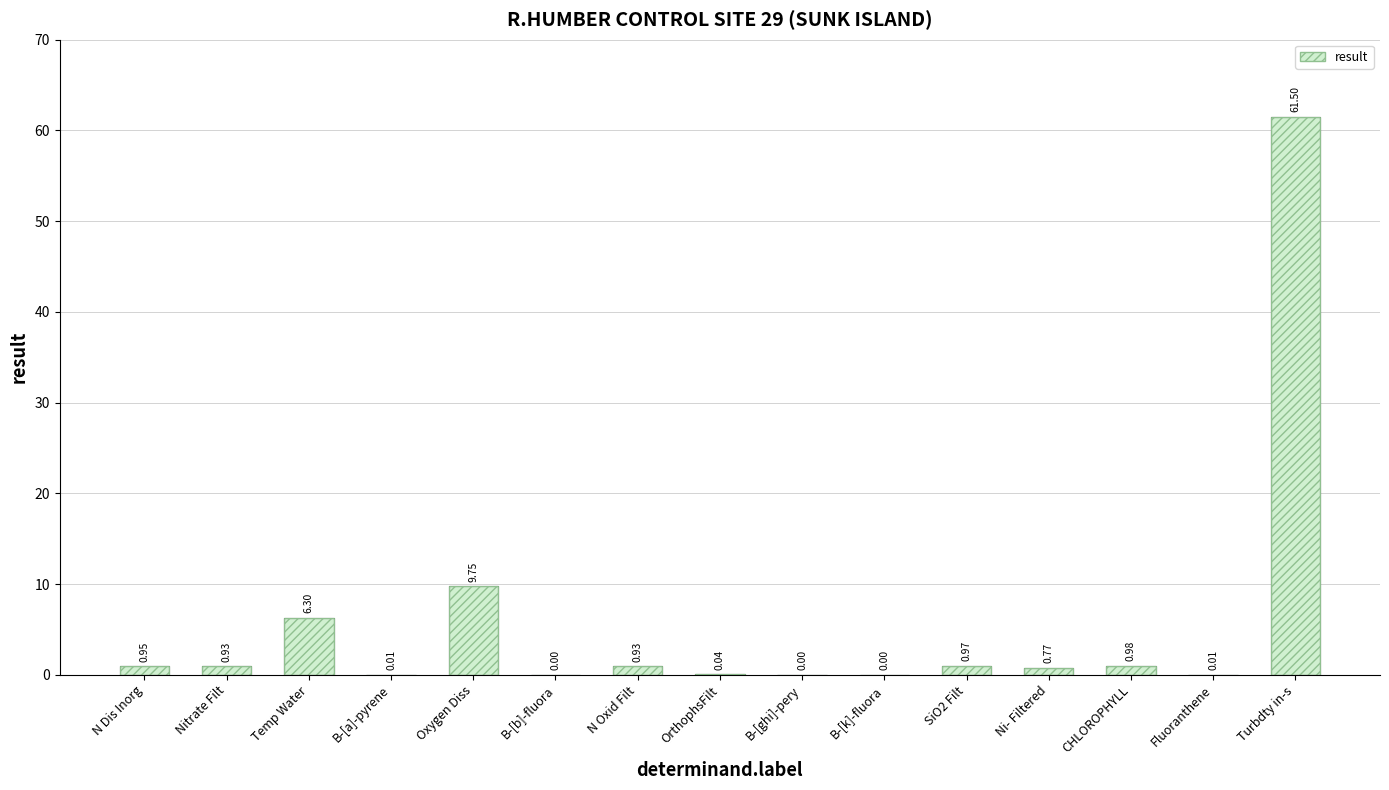

What is the average value?

5.5